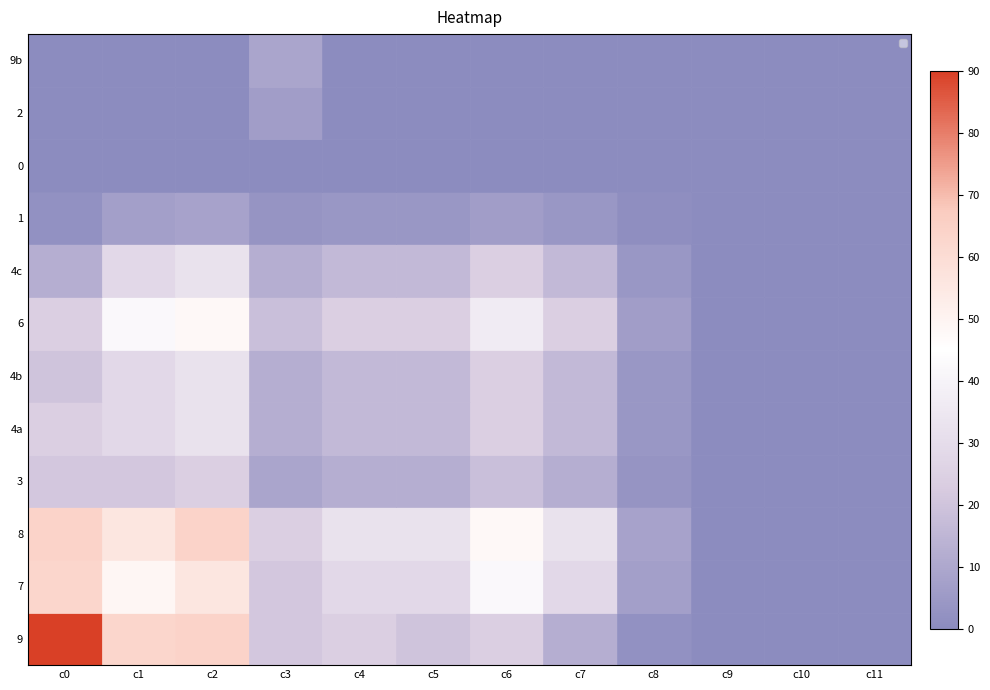

Reading left to right, transcribe all the data shown in this chart.

9b: c0=90	c1=63	c2=64	c3=21	c4=24	c5=20	c6=24	c7=12	c8=2	c9=0	c10=0	c11=0
2: c0=63	c1=49	c2=56	c3=21	c4=28	c5=28	c6=42	c7=28	c8=7	c9=0	c10=0	c11=0
0: c0=64	c1=56	c2=64	c3=24	c4=32	c5=32	c6=48	c7=32	c8=8	c9=0	c10=0	c11=0
1: c0=21	c1=21	c2=24	c3=9	c4=12	c5=12	c6=18	c7=12	c8=3	c9=0	c10=0	c11=0
4c: c0=24	c1=28	c2=32	c3=12	c4=16	c5=16	c6=24	c7=16	c8=4	c9=0	c10=0	c11=0
6: c0=20	c1=28	c2=32	c3=12	c4=16	c5=16	c6=24	c7=16	c8=4	c9=0	c10=0	c11=0
4b: c0=24	c1=42	c2=48	c3=18	c4=24	c5=24	c6=36	c7=24	c8=6	c9=0	c10=0	c11=0
4a: c0=12	c1=28	c2=32	c3=12	c4=16	c5=16	c6=24	c7=16	c8=4	c9=0	c10=0	c11=0
3: c0=2	c1=7	c2=8	c3=3	c4=4	c5=4	c6=6	c7=4	c8=1	c9=0	c10=0	c11=0
8: c0=0	c1=0	c2=0	c3=0	c4=0	c5=0	c6=0	c7=0	c8=0	c9=0	c10=0	c11=0
7: c0=0	c1=0	c2=0	c3=6	c4=0	c5=0	c6=0	c7=0	c8=0	c9=0	c10=0	c11=0
9: c0=0	c1=0	c2=0	c3=9	c4=0	c5=0	c6=0	c7=0	c8=0	c9=0	c10=0	c11=0